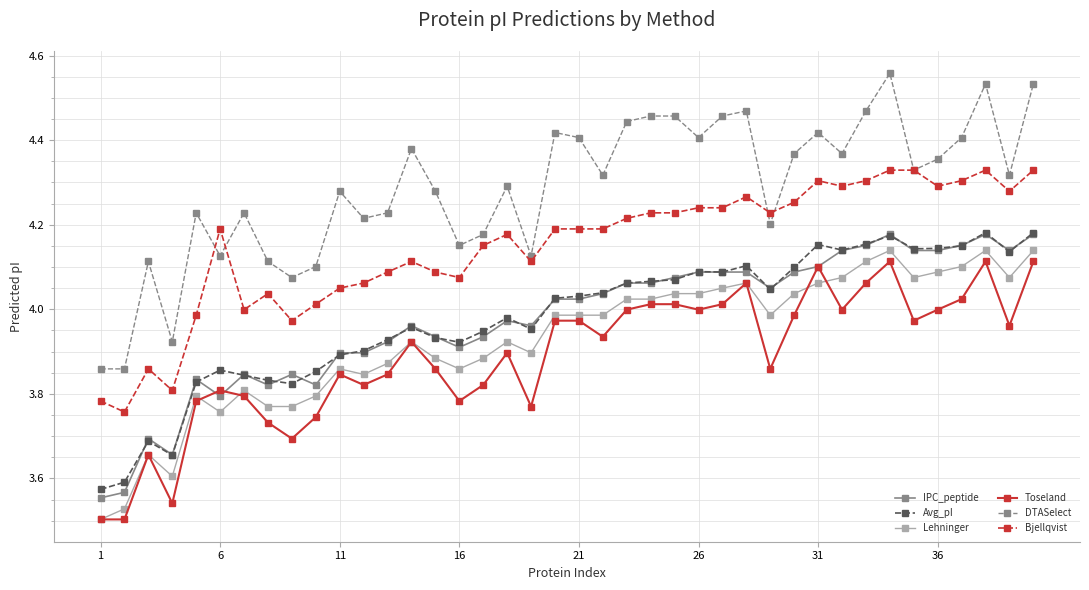

What are all the series names shown in the legend?

IPC_peptide, Avg_pI, Lehninger, Toseland, DTASelect, Bjellqvist